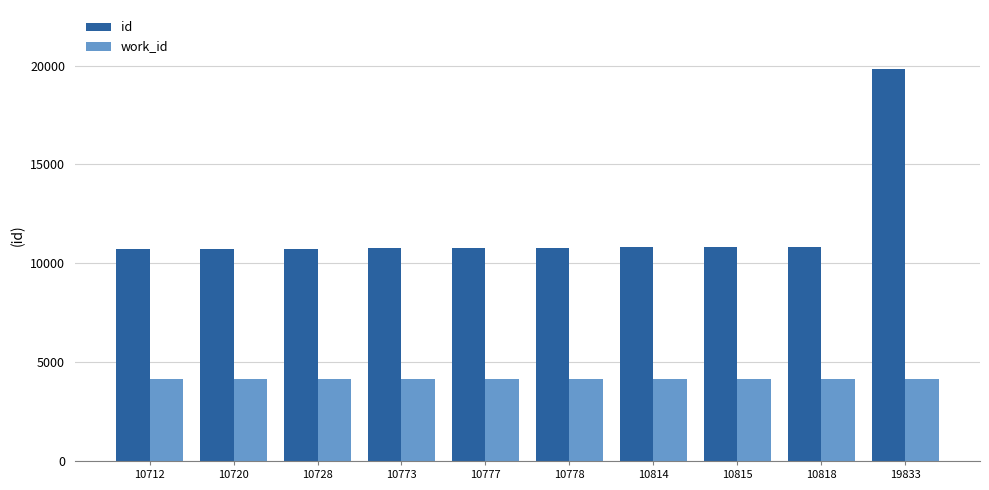

At 10778, list the series in order from largest to smallest.

id, work_id